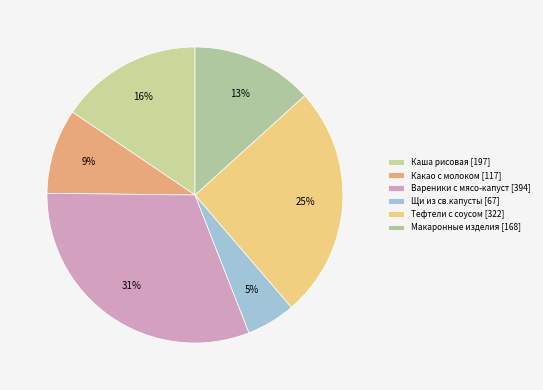

Is the sum of Тефтели с соусом and Макаронные изделия greater than half?

No